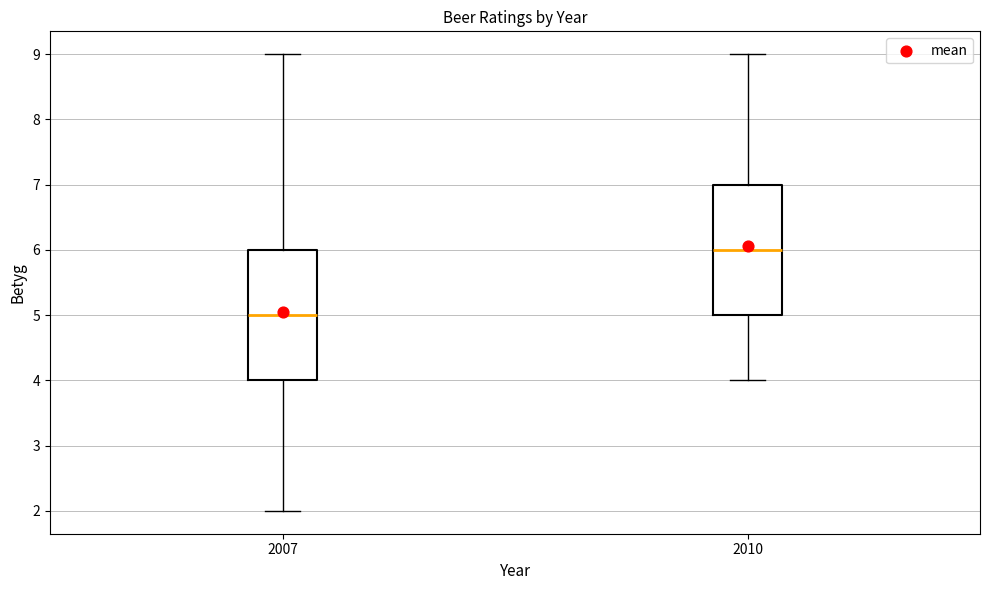

Reading left to right, transcribe this box plot: for each box, give where its median line is, the range the box spans, and where its two whiskers end, as read against the y-axis. The values are not printed on the chart, so give them approximately, as read against the axis.

2007: median 5, box 4 to 6, whiskers 2 to 9
2010: median 6, box 5 to 7, whiskers 4 to 9